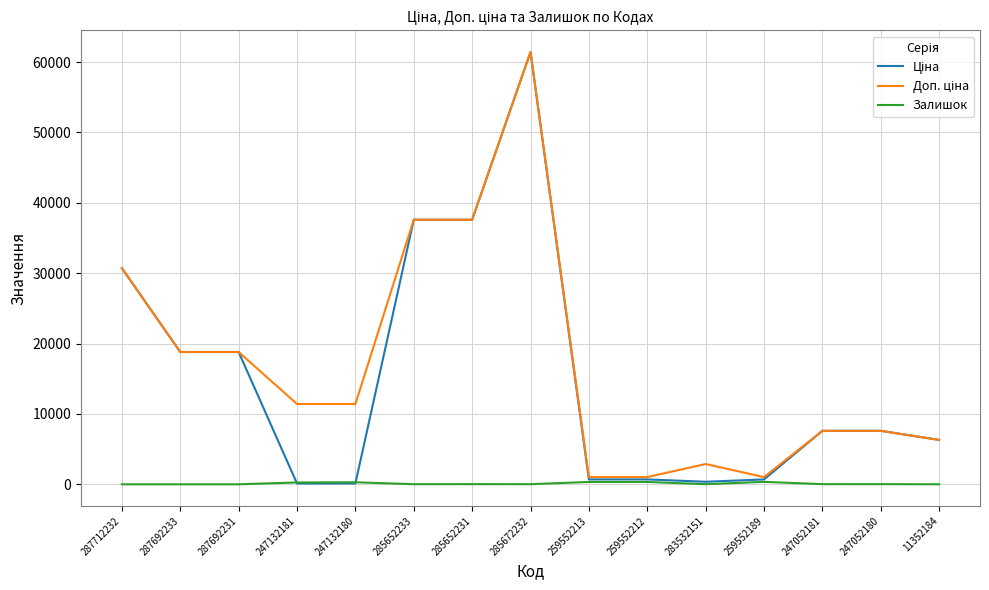

At which category is the sum across all series the highest?

285672232